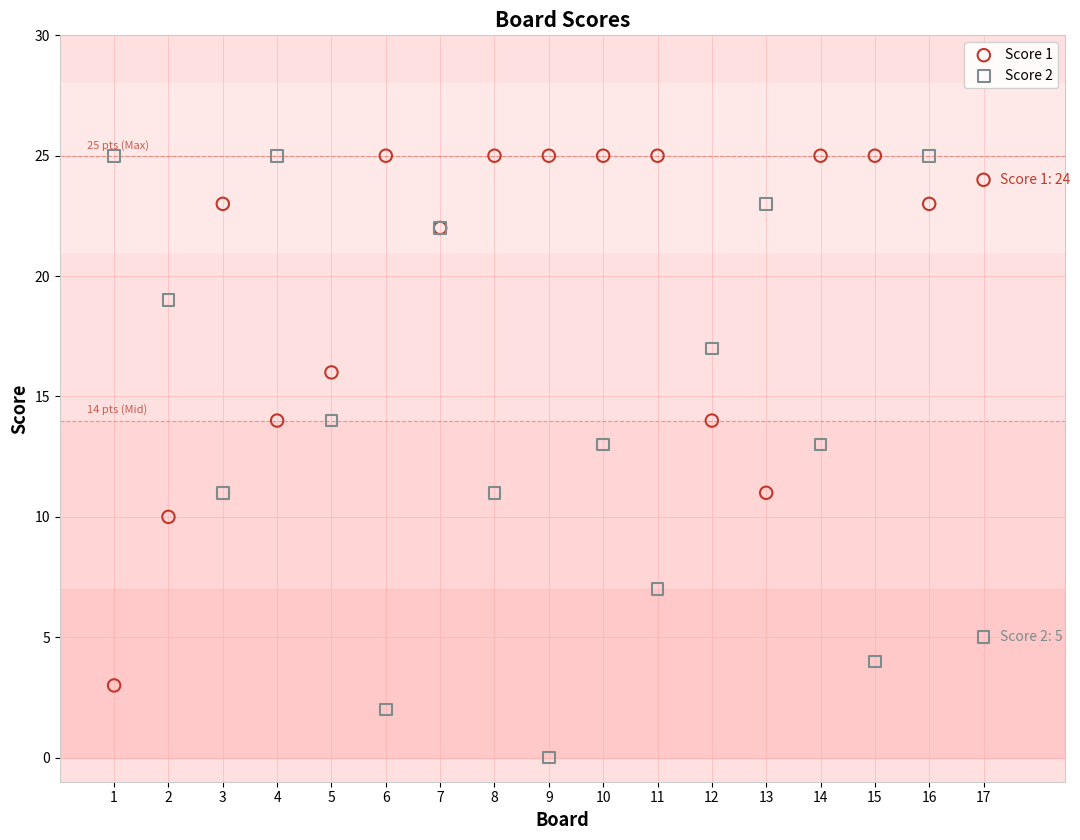

Which series reaches the minimum Y coordinate?

Score 2